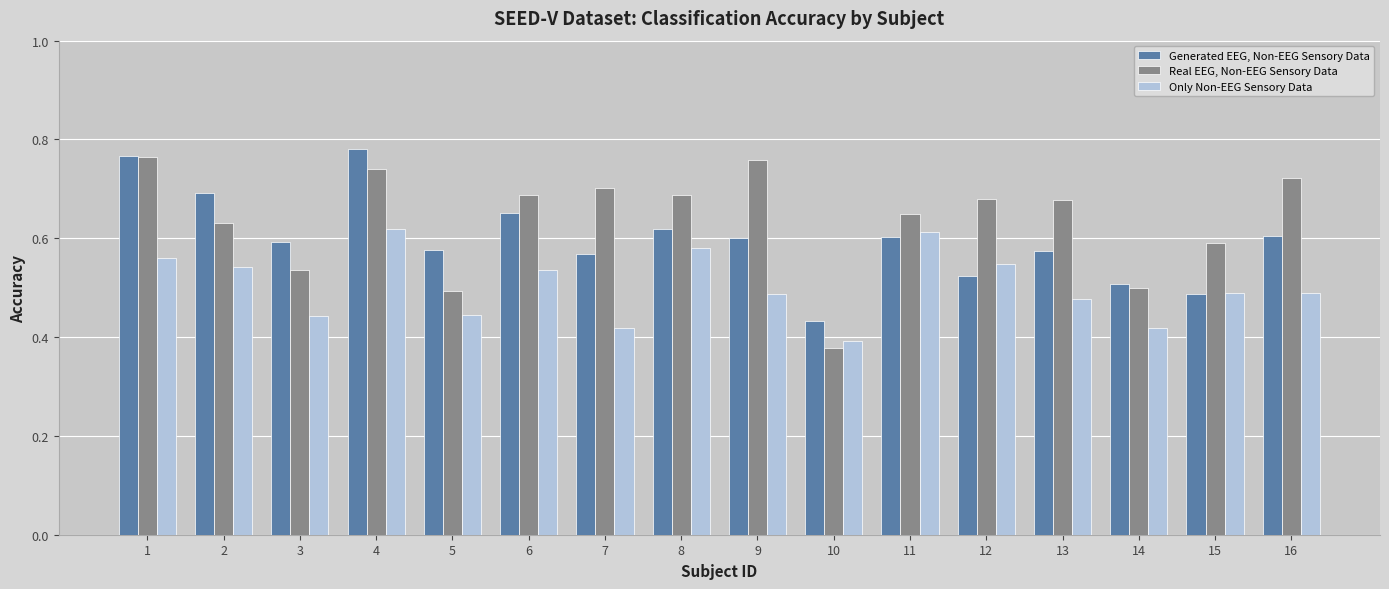

The Real EEG, Non-EEG Sensory Data series shows 0.3 at 8. True or false?

False